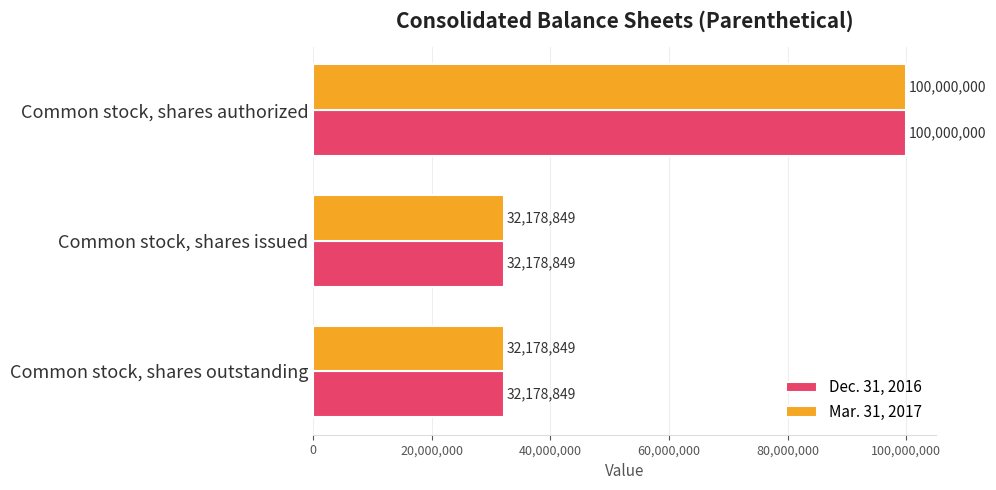

What are all the series names shown in the legend?

Dec. 31, 2016, Mar. 31, 2017